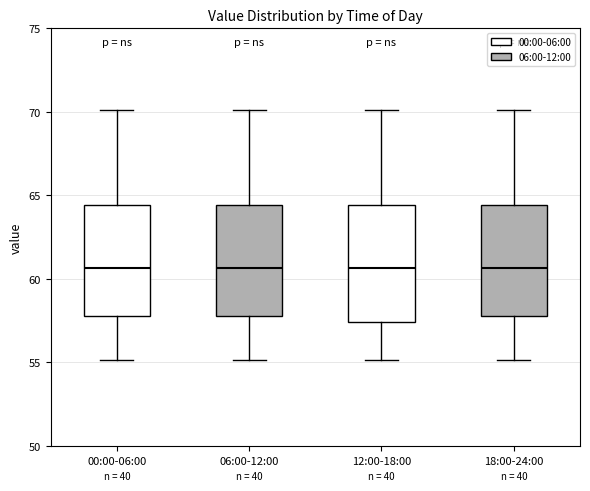

Reading left to right, read every box against the y-axis: the position of its median line, the range the box covers, and the ends of its whiskers. The values are not printed on the chart, so give them approximately, as read against the axis.

00:00-06:00: median 60.5, box 58.0 to 64.5, whiskers 55.0 to 70.0
06:00-12:00: median 60.5, box 58.0 to 64.5, whiskers 55.0 to 70.0
12:00-18:00: median 60.5, box 57.5 to 64.5, whiskers 55.0 to 70.0
18:00-24:00: median 60.5, box 58.0 to 64.5, whiskers 55.0 to 70.0